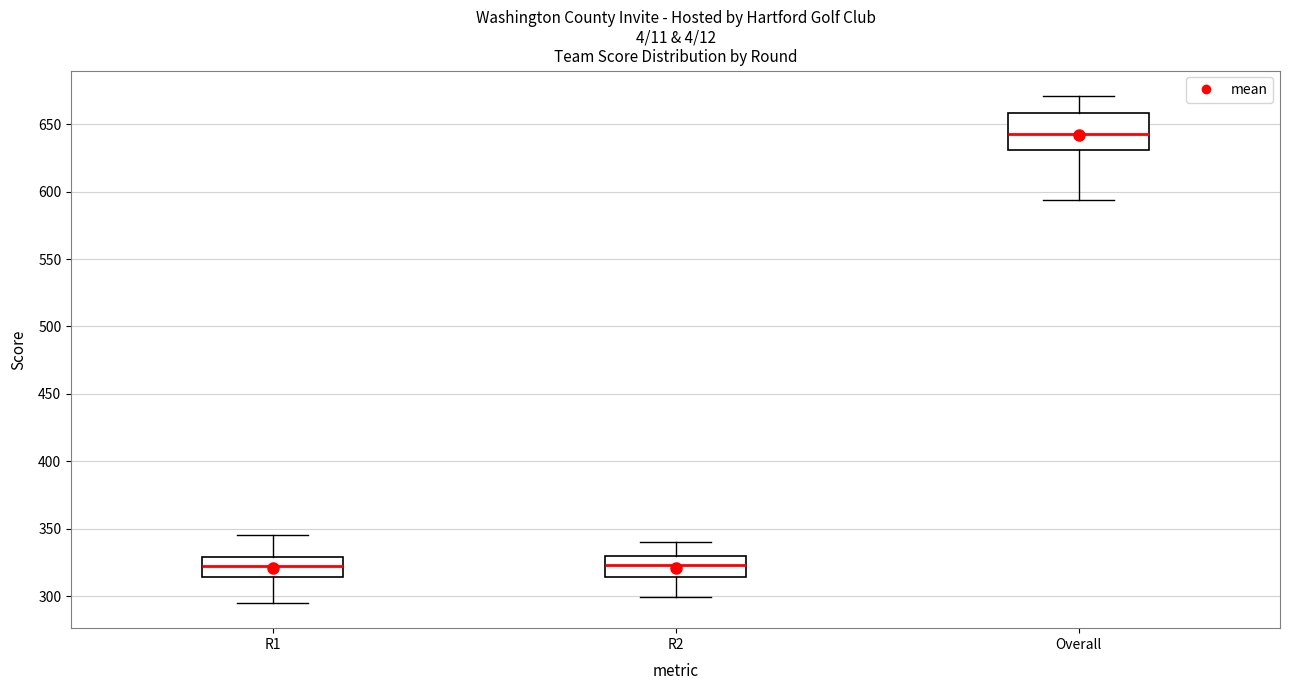

Comparing the boxes themselves (not the whiskers), which one is the tallest?

Overall